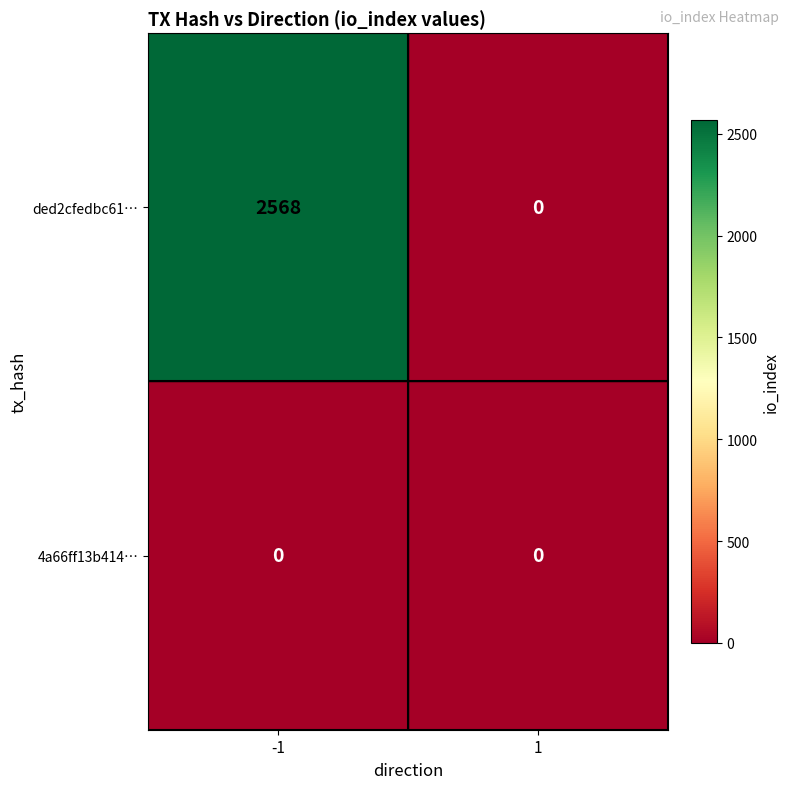

Which series has the largest total across all categories?

ded2cfedbc61…